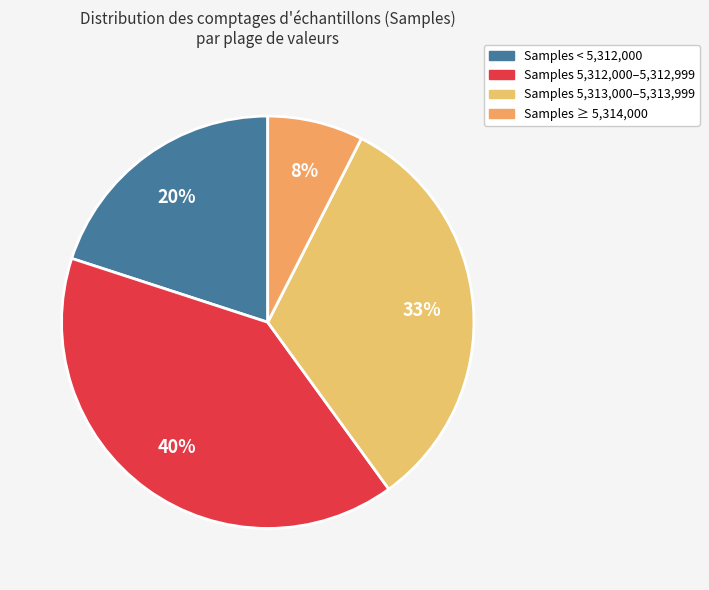

How many segments does this pie chart have?

4